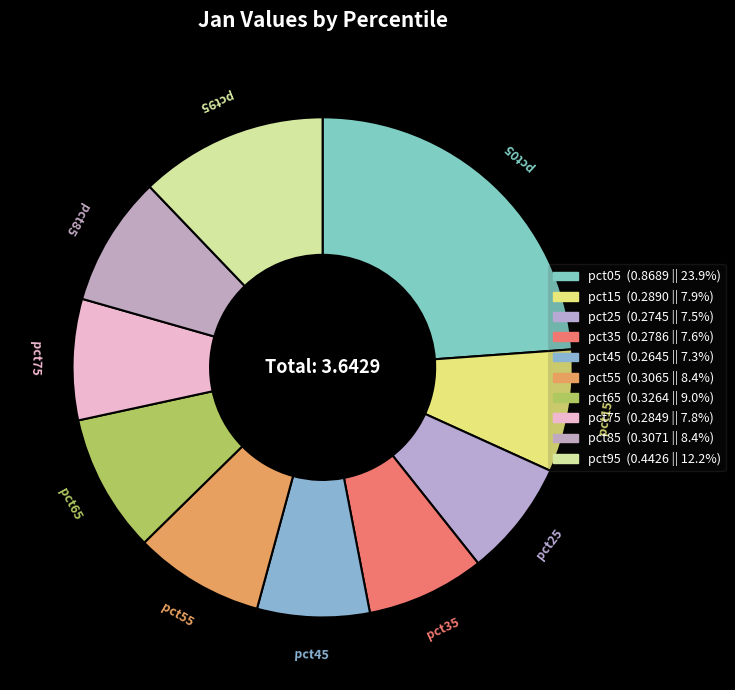

Which category has the smallest portion of the pie?

pct45